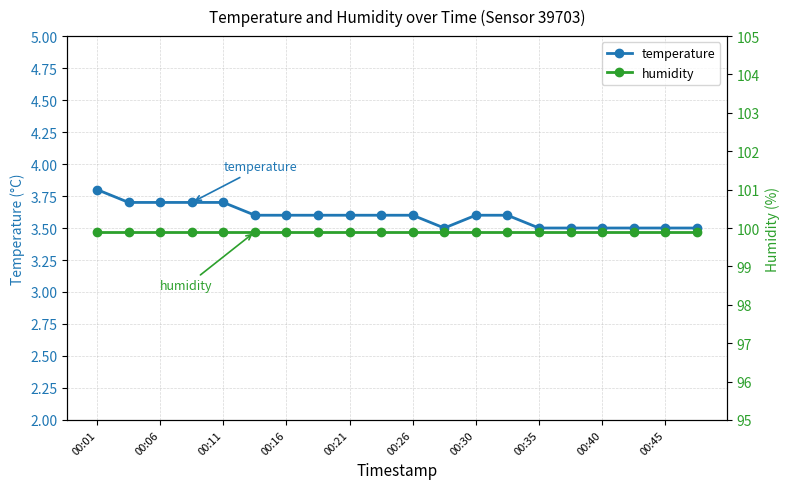

True or false: temperature has a value of 3.6 at 00:26.

True